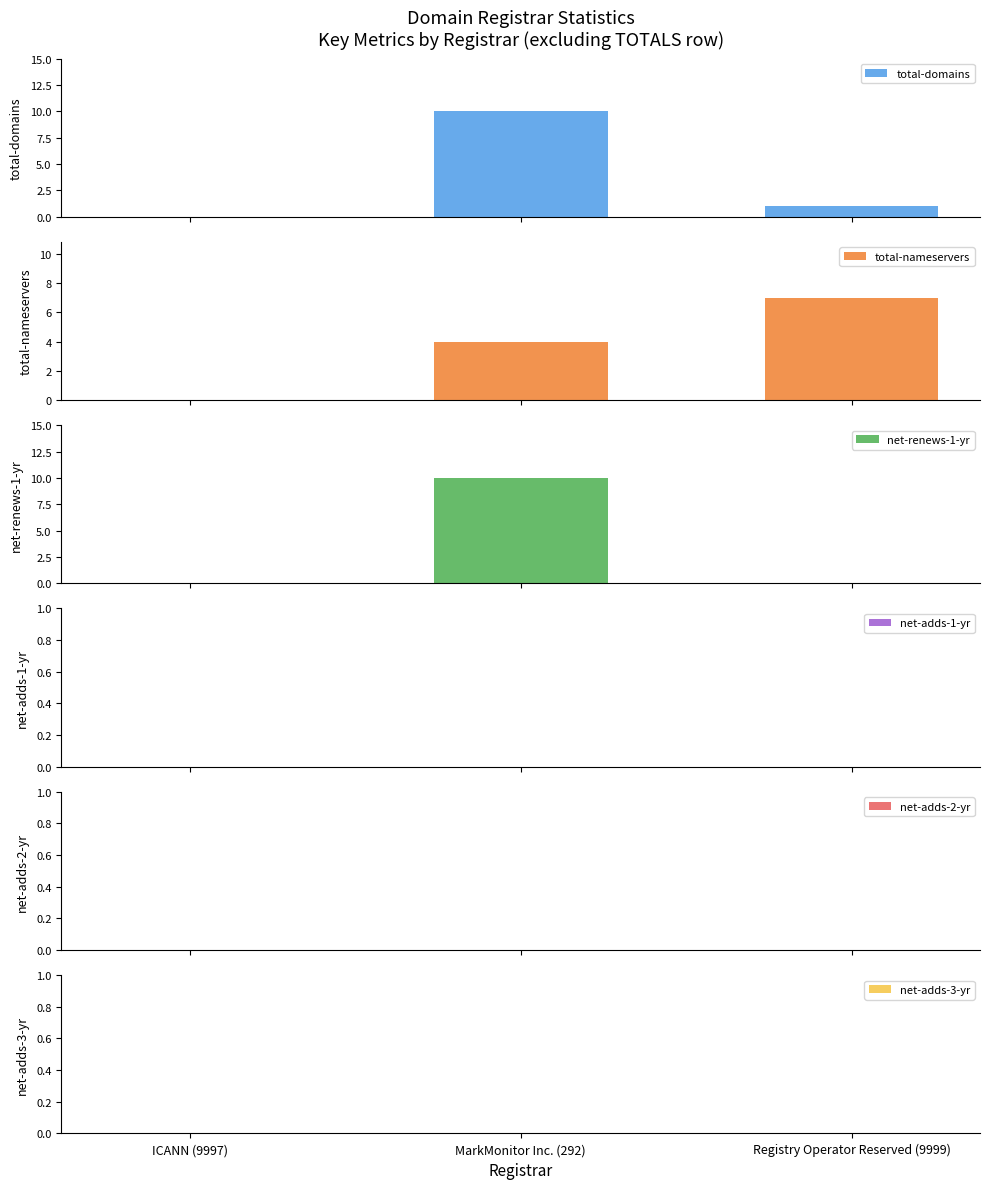

At which category is the sum across all series the highest?

MarkMonitor Inc. (292)